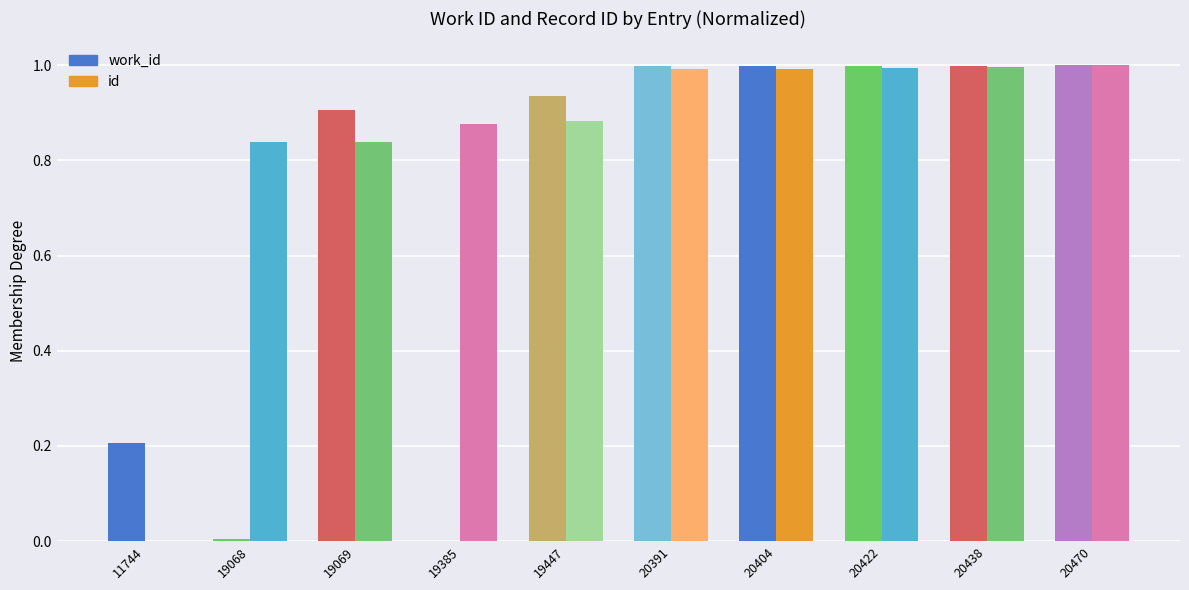

What is the maximum value shown in the chart?

1.0